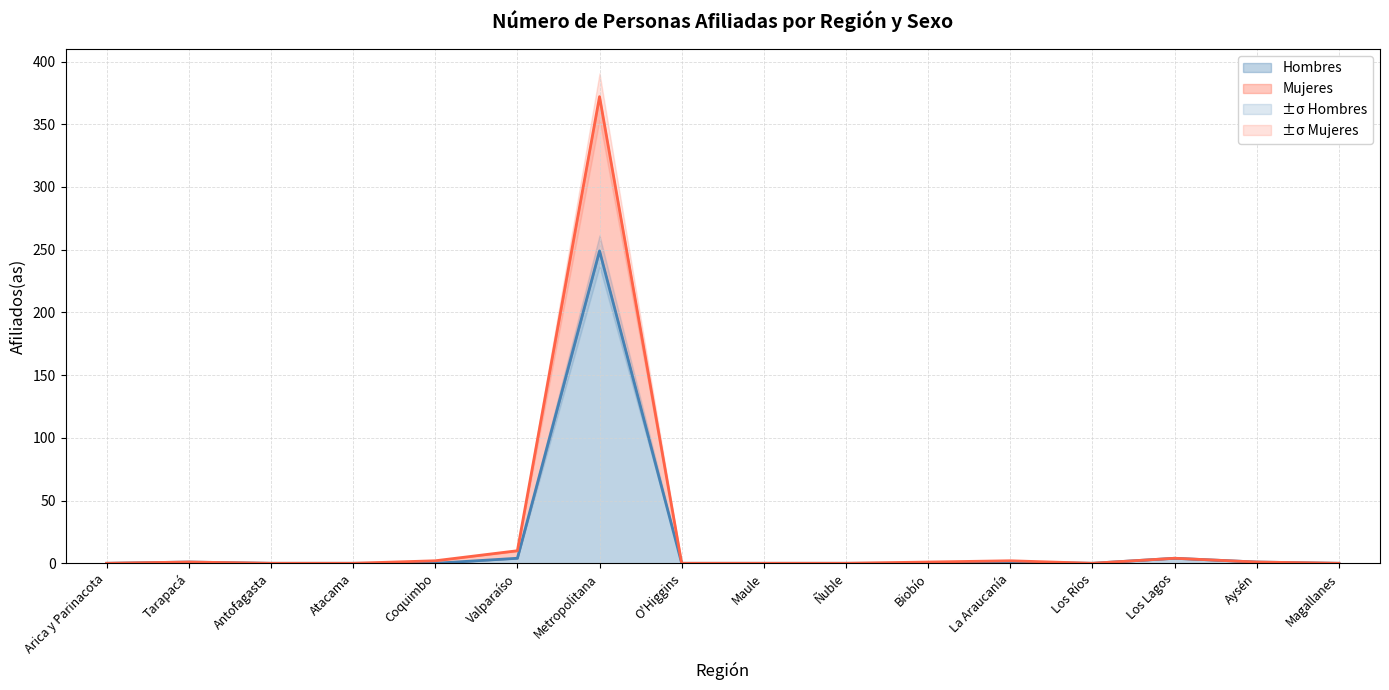

At which label does Mujeres reach its minimum?

Arica y Parinacota